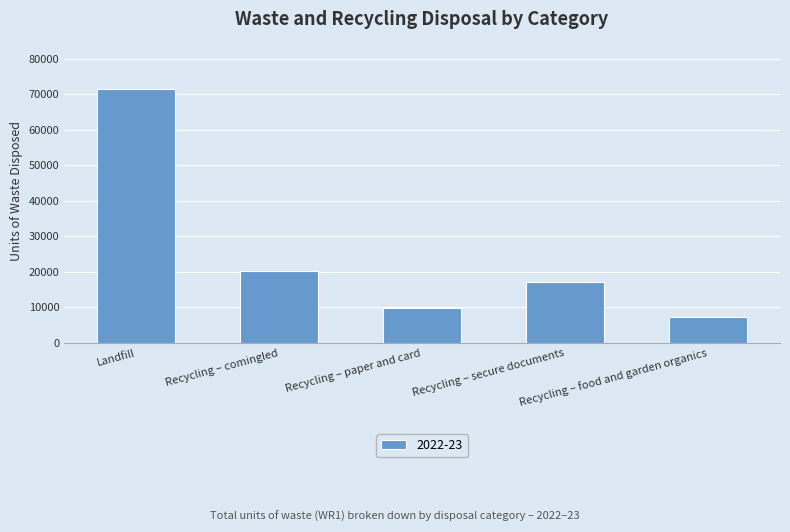

Which category has the lowest value across all series?

Recycling – food and garden organics